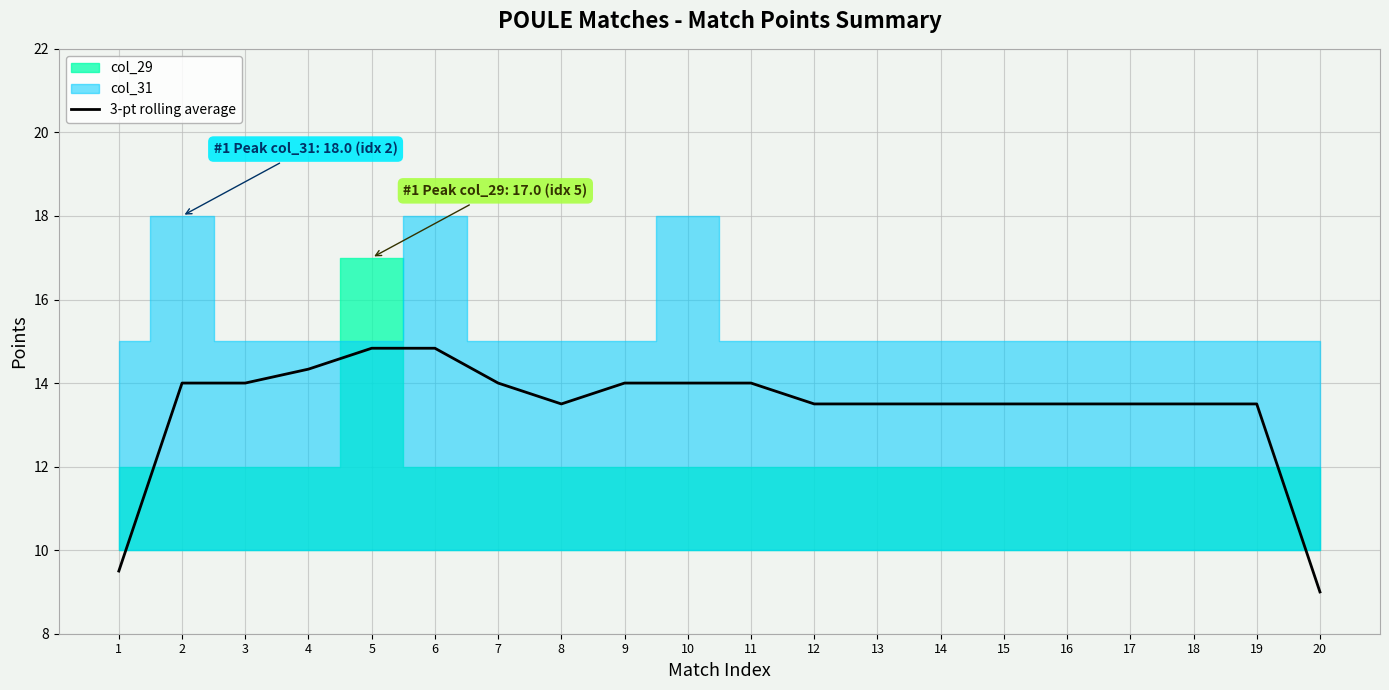

Reading left to right, transcribe all the data shown in this chart.

1=9.5	2=14.0	3=14.0	4=14.3	5=14.8	6=14.8	7=14.0	8=13.5	9=14.0	10=14.0	11=14.0	12=13.5	13=13.5	14=13.5	15=13.5	16=13.5	17=13.5	18=13.5	19=13.5	20=9.0